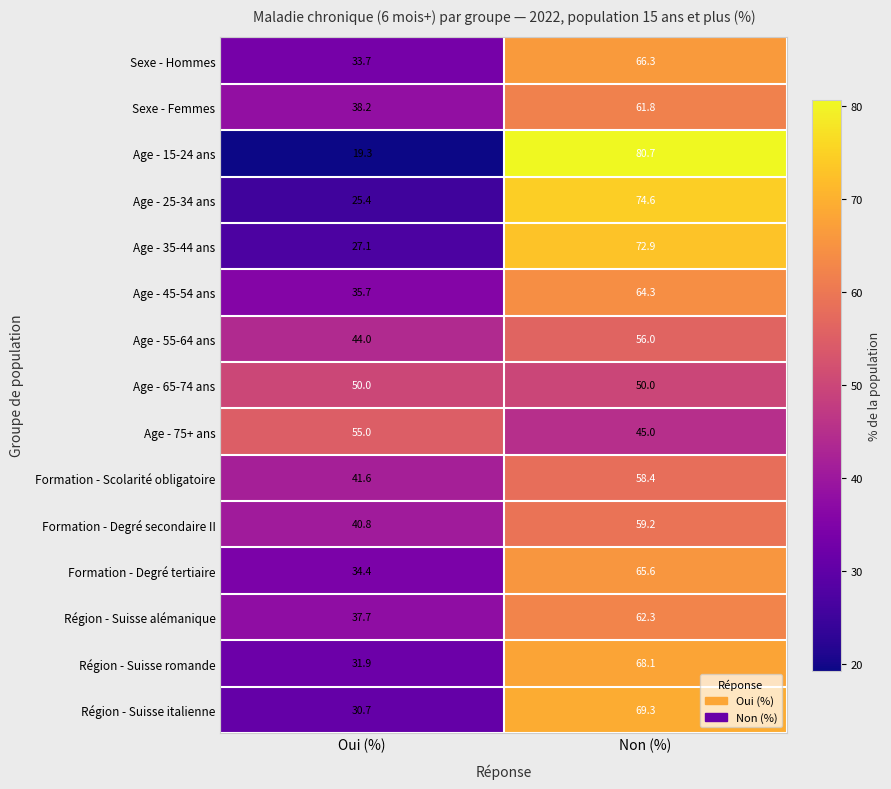

Reading left to right, extract all data points from this chart.

Sexe - Hommes: Oui (%)=33.7	Non (%)=66.3
Sexe - Femmes: Oui (%)=38.2	Non (%)=61.8
Age - 15-24 ans: Oui (%)=19.3	Non (%)=80.7
Age - 25-34 ans: Oui (%)=25.4	Non (%)=74.6
Age - 35-44 ans: Oui (%)=27.1	Non (%)=72.9
Age - 45-54 ans: Oui (%)=35.7	Non (%)=64.3
Age - 55-64 ans: Oui (%)=44.0	Non (%)=56.0
Age - 65-74 ans: Oui (%)=50.0	Non (%)=50.0
Age - 75+ ans: Oui (%)=55.0	Non (%)=45.0
Formation - Scolarité obligatoire: Oui (%)=41.6	Non (%)=58.4
Formation - Degré secondaire II: Oui (%)=40.8	Non (%)=59.2
Formation - Degré tertiaire: Oui (%)=34.4	Non (%)=65.6
Région - Suisse alémanique: Oui (%)=37.7	Non (%)=62.3
Région - Suisse romande: Oui (%)=31.9	Non (%)=68.1
Région - Suisse italienne: Oui (%)=30.7	Non (%)=69.3